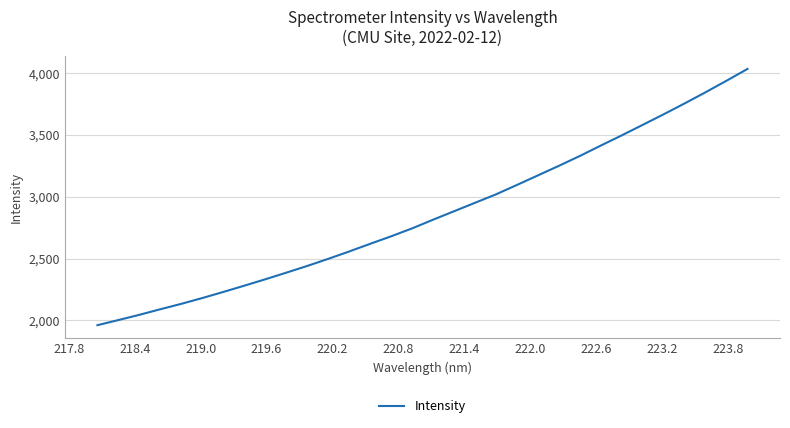

How many series are shown in this chart?

1